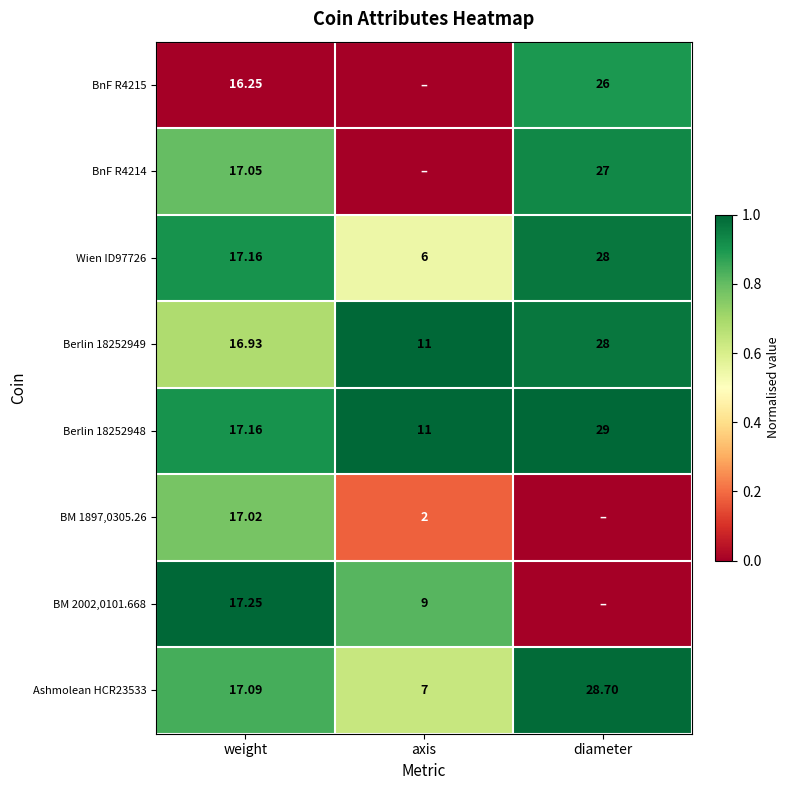

Rank the categories by Berlin 18252948 value from highest to lowest.

diameter, weight, axis